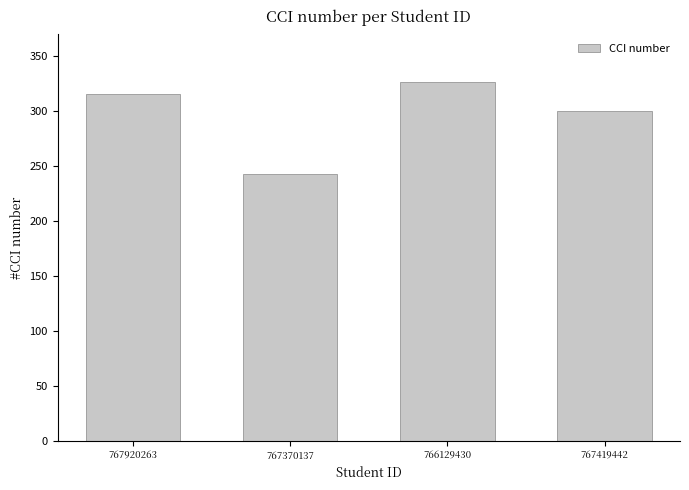

Reading left to right, extract all data points from this chart.

767920263=315	767370137=243	766129430=326	767419442=300